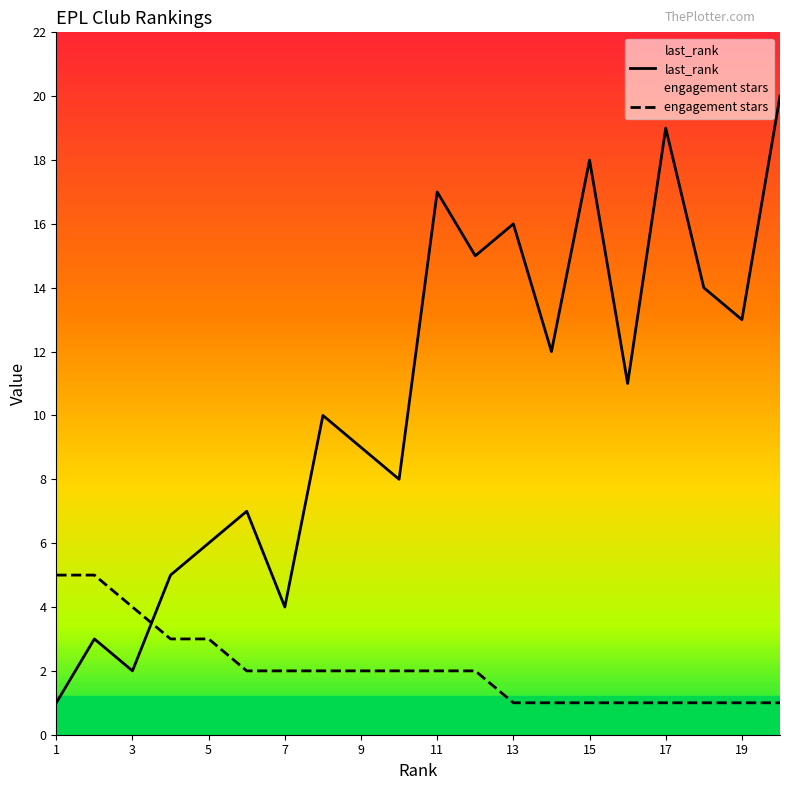

At which label does last_rank first exceed 11?

11